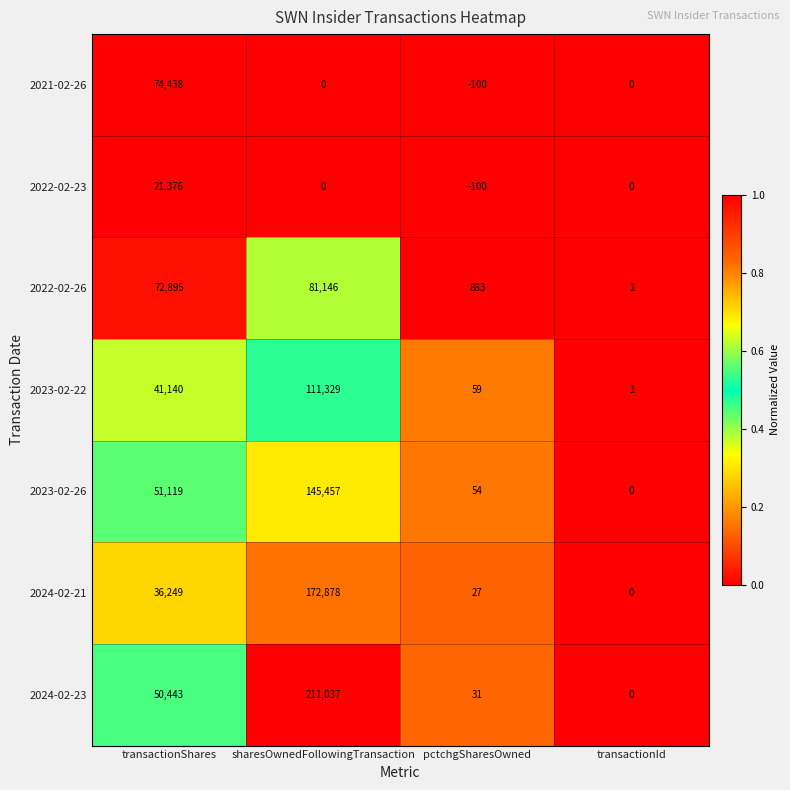

The value of 2023-02-22 at sharesOwnedFollowingTransaction is 182142. True or false?

False